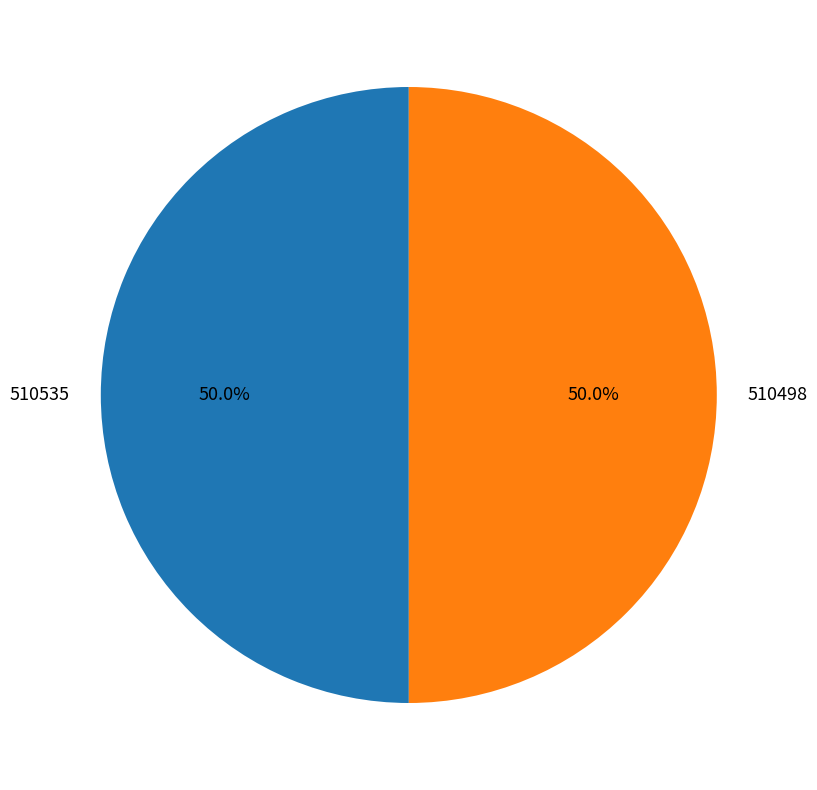

Approximately how many times larger is the value at 510498 compared to 510535?

1.0